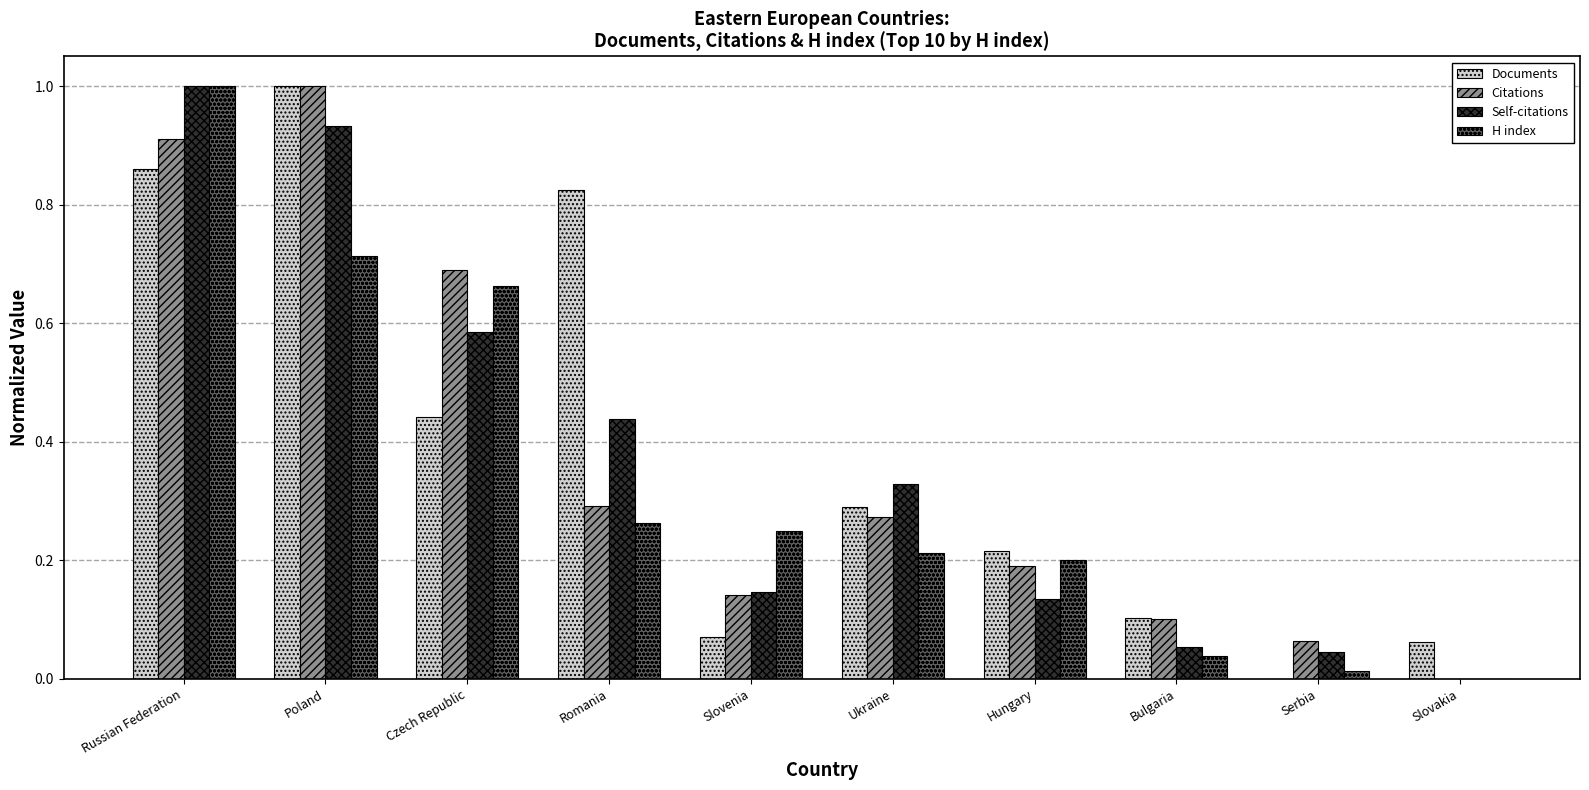

How many distinct data groups are displayed?

4